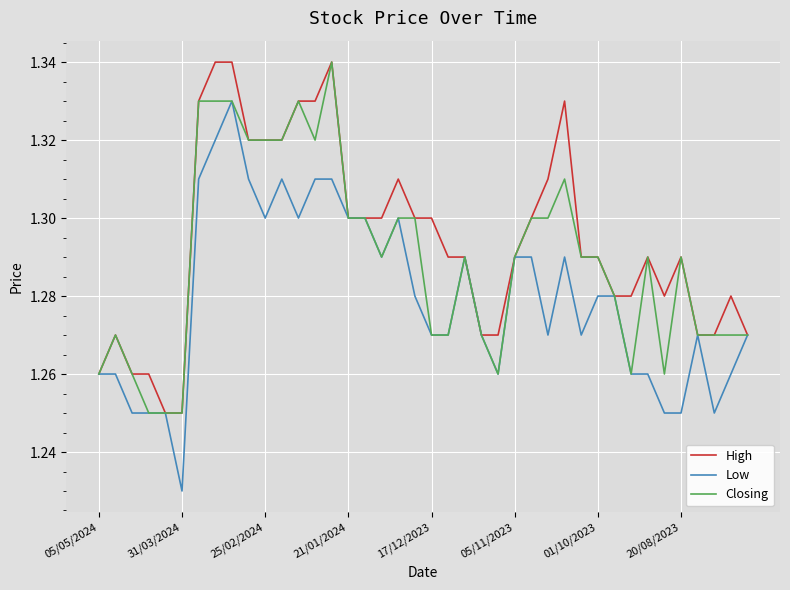

Is this an area chart (filled region under the line)?

No